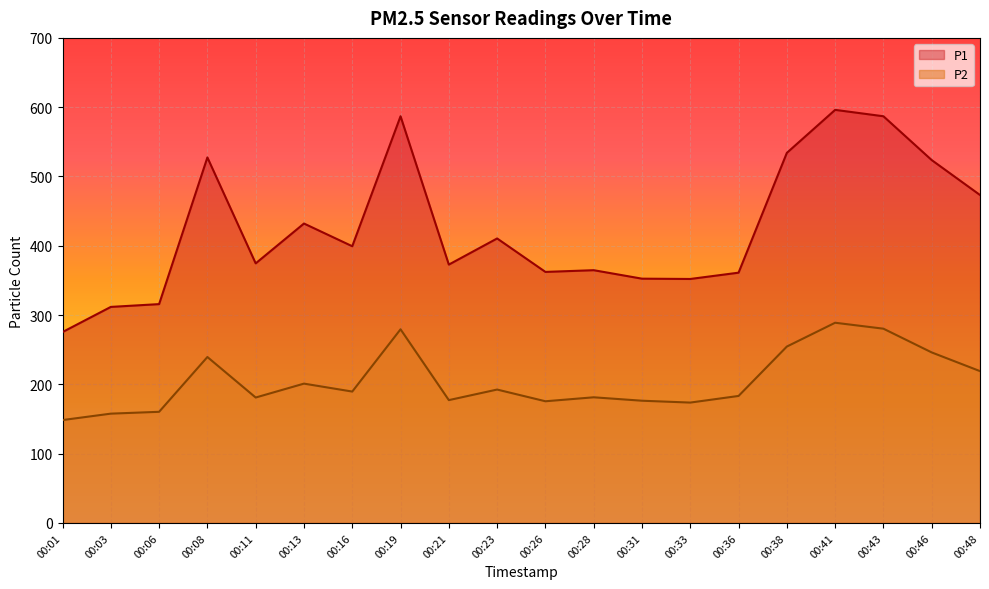

Which has a higher value, 00:33 or 00:03?

00:33